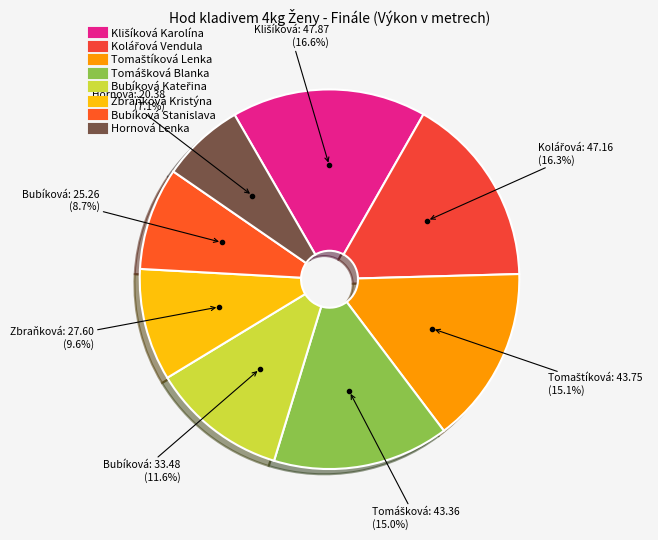

How much of the chart is everything except Hornová Lenka?

92.9%